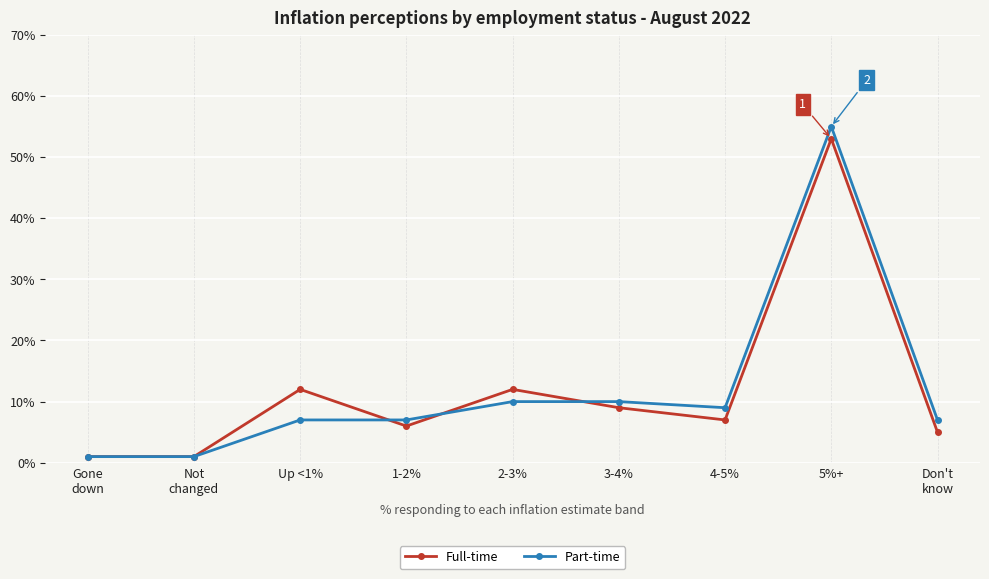

Does the chart display data point markers on the line(s)?

Yes